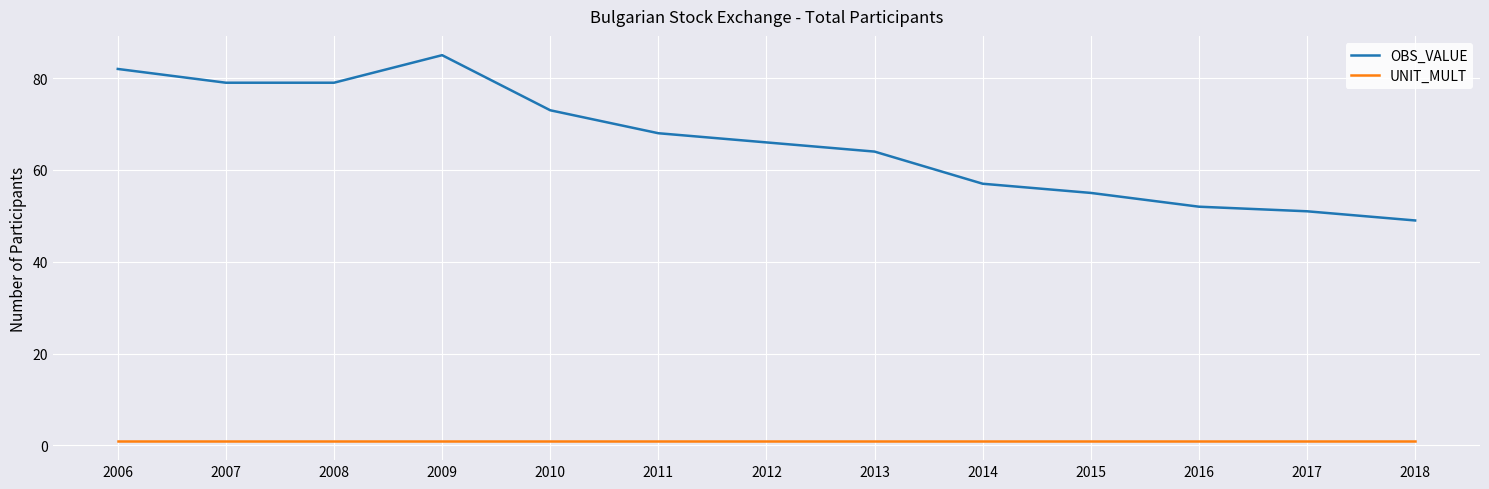

True or false: UNIT_MULT and OBS_VALUE intersect in this chart.

False